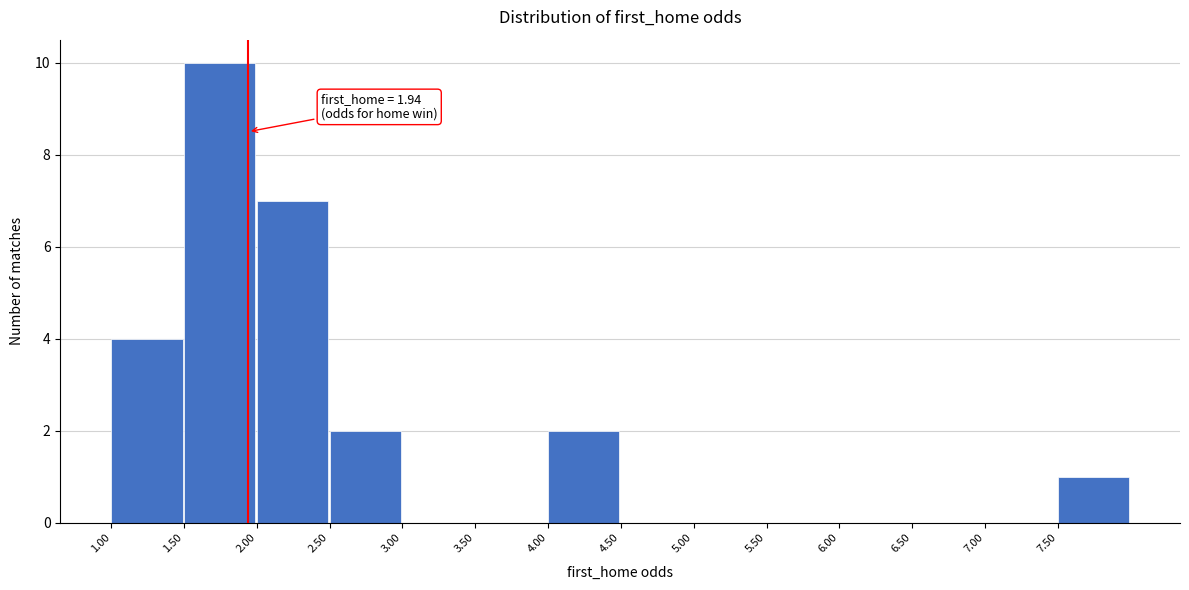

Over which range of the x-axis is the bar tallest?

1.5 to 2.0